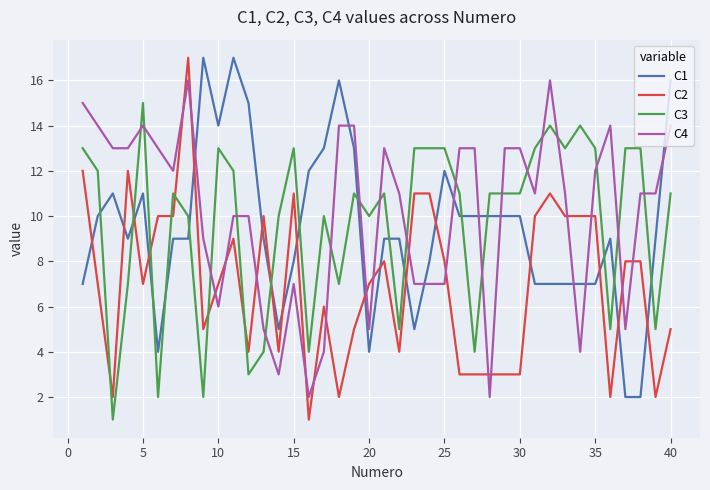

What is the maximum value shown in the chart?

17